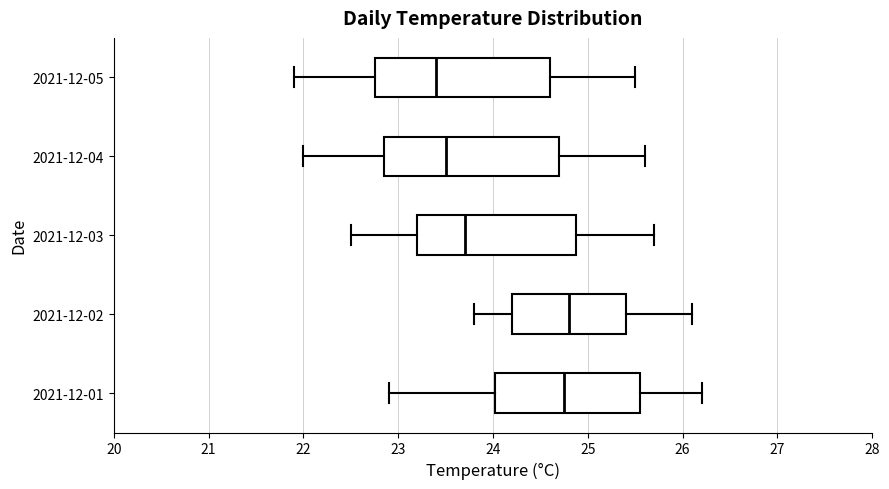

Which box has the furthest to the left median line?

2021-12-05